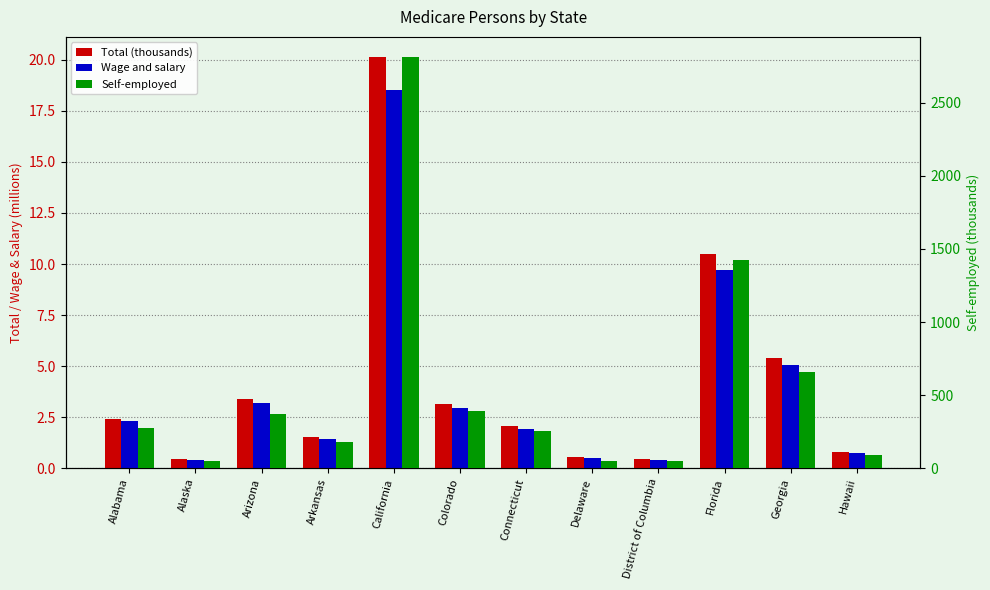

Reading right to left, extract all data points from this chart.

Total (thousands): 0.8	5.4	10.5	0.4	0.5	2.1	3.2	20.1	1.5	3.4	0.4	2.4
Wage and salary: 0.8	5.0	9.7	0.4	0.5	1.9	3.0	18.5	1.4	3.2	0.4	2.3
Self-employed: 90.1	655.3	1423.1	50.0	47.0	255.6	391.5	2811.5	176.3	368.0	49.7	271.4